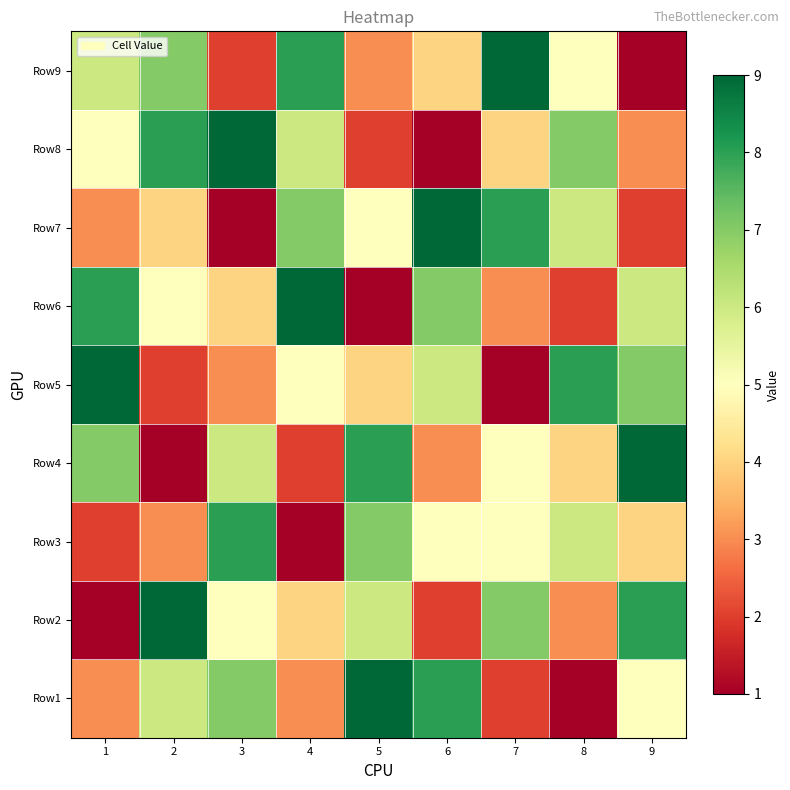

Rank the series at 7 from highest to lowest value.

Row9, Row7, Row2, Row3, Row4, Row8, Row6, Row1, Row5